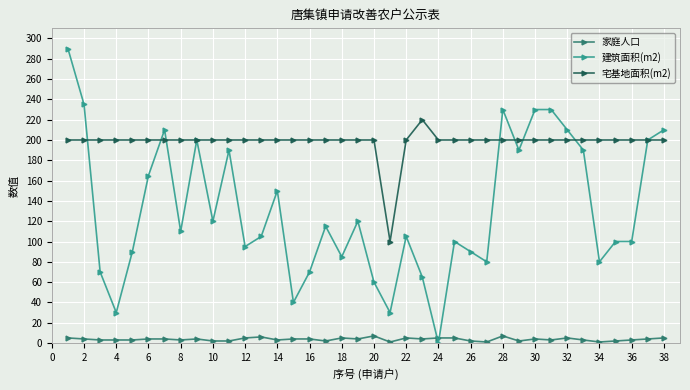

List the series in order of their overall mean, highest first.

宅基地面积(m2), 建筑面积(m2), 家庭人口